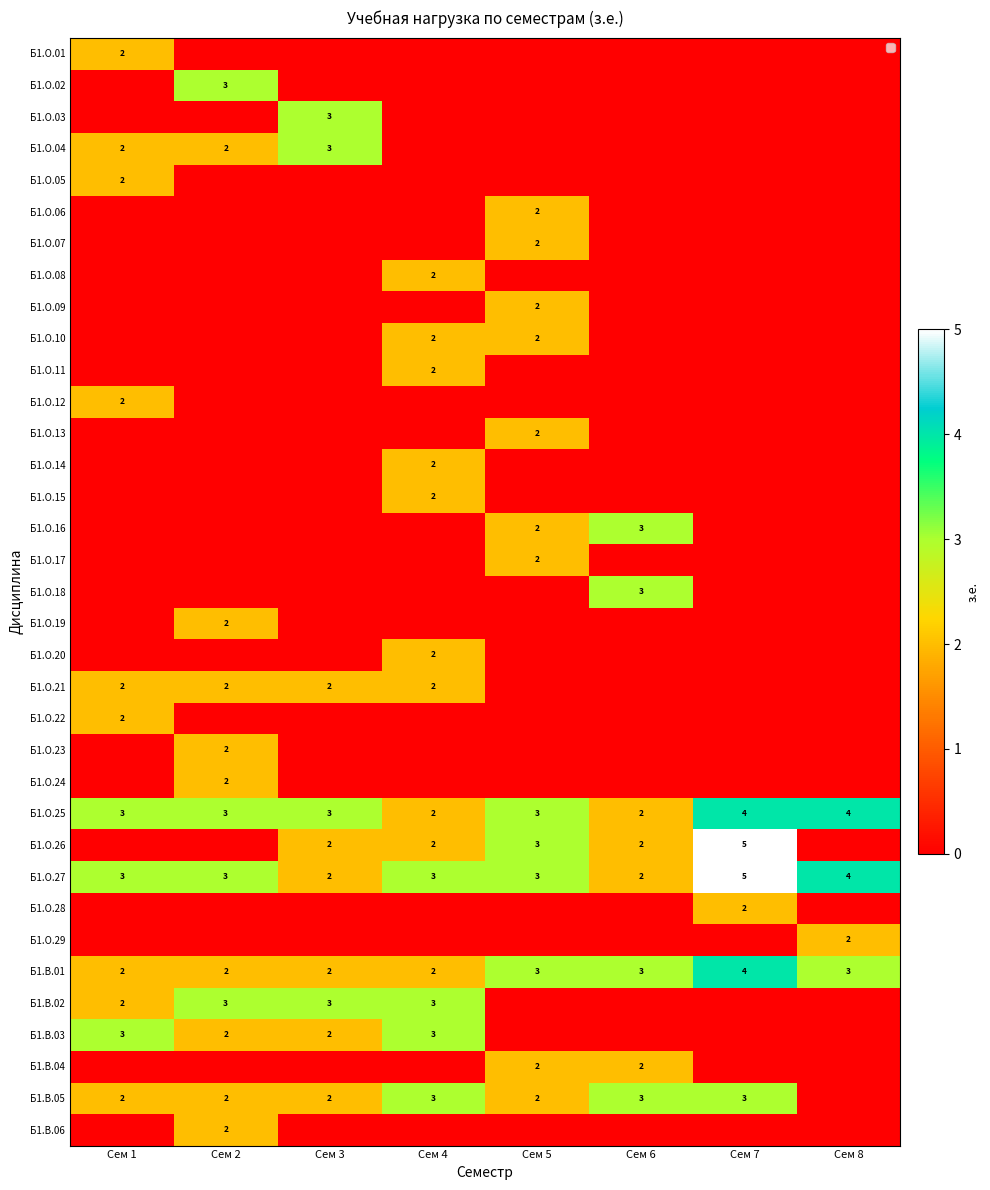

The Б1.О.26 series shows 2 at Сем 6. True or false?

True